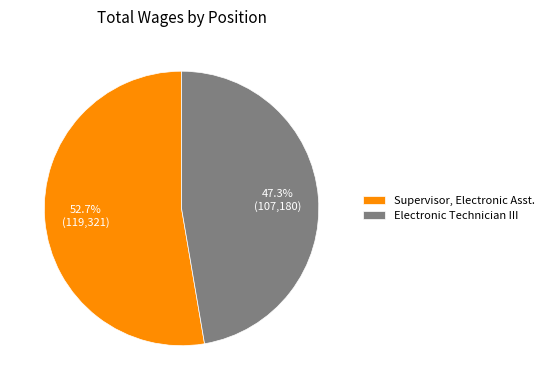

Count the number of slices in the pie.

2